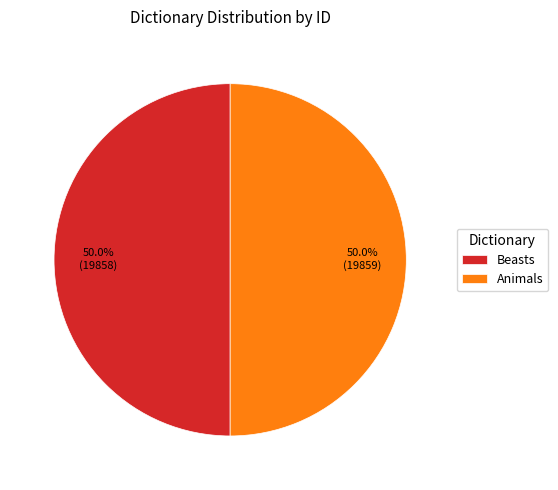

Approximately how many times larger is the value at Beasts compared to Animals?

1.0